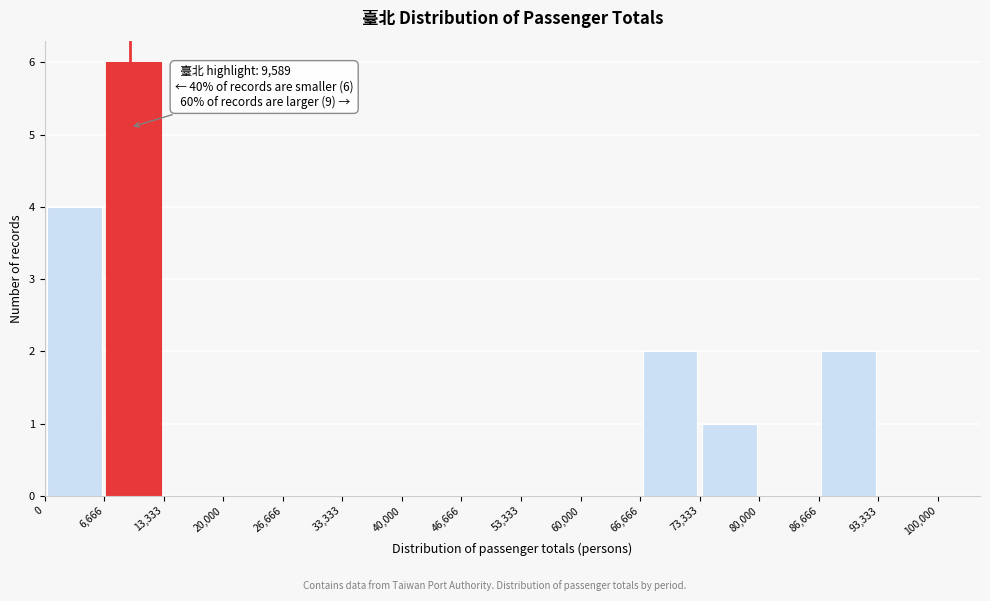

Which range on the x-axis has the tallest bar?

6,666 to 13,333